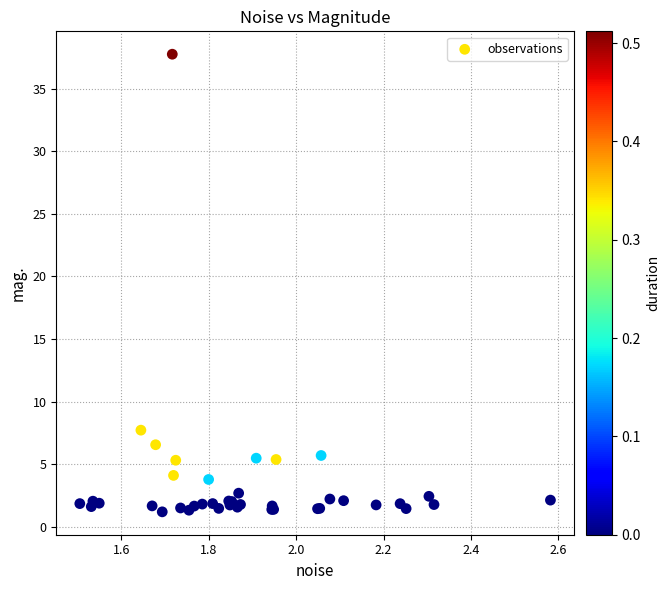

What Y value in the scatter plot is closest to 19?

7.7